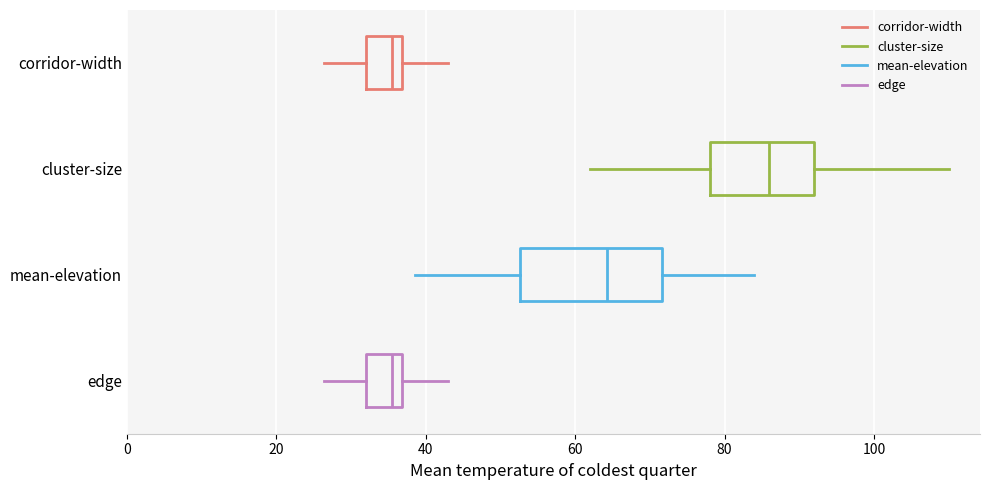

Which box has the furthest to the right median line?

cluster-size